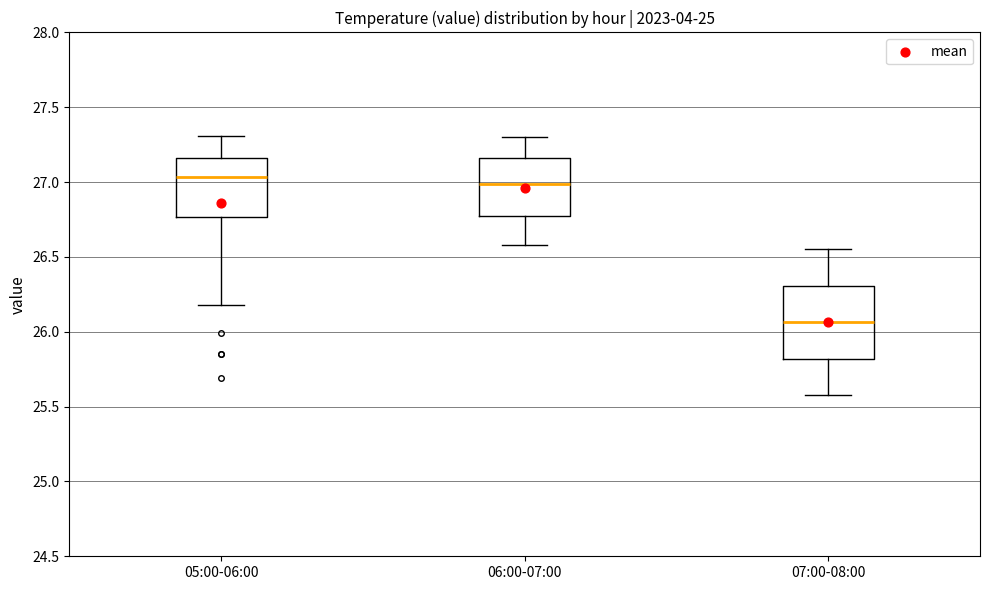

Comparing the boxes themselves (not the whiskers), which one is the tallest?

07:00-08:00